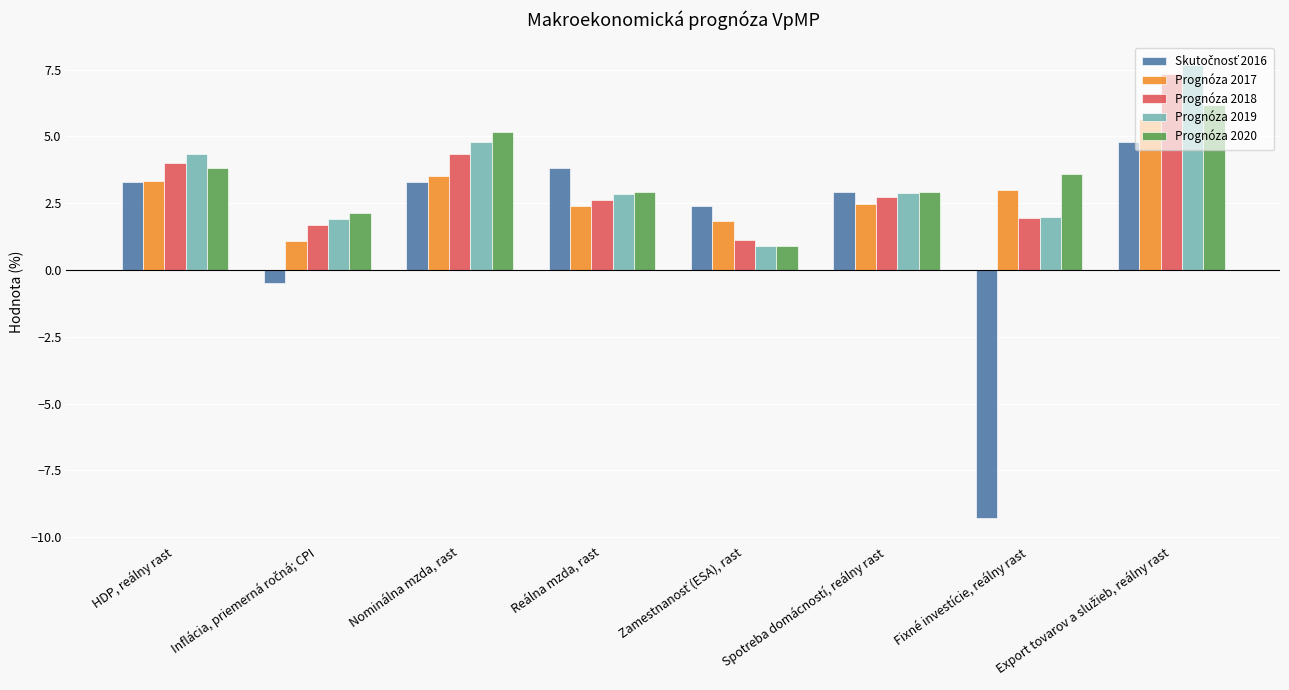

How many groups of bars are there?

8